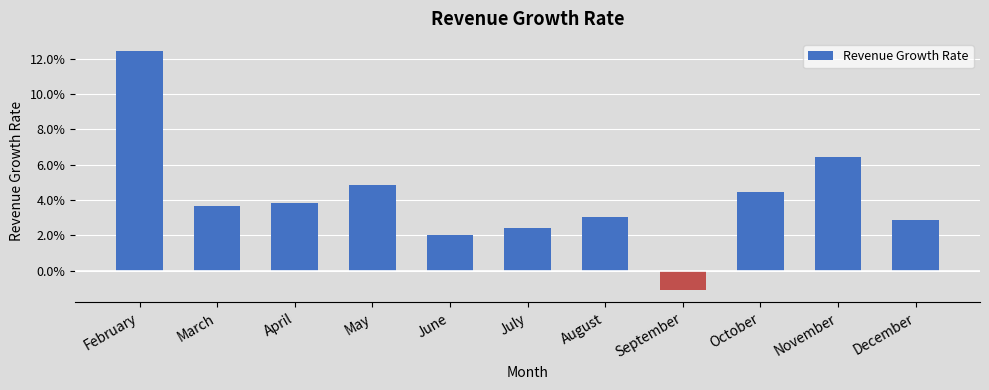

The chart shows a value of 0.1 at November. True or false?

True